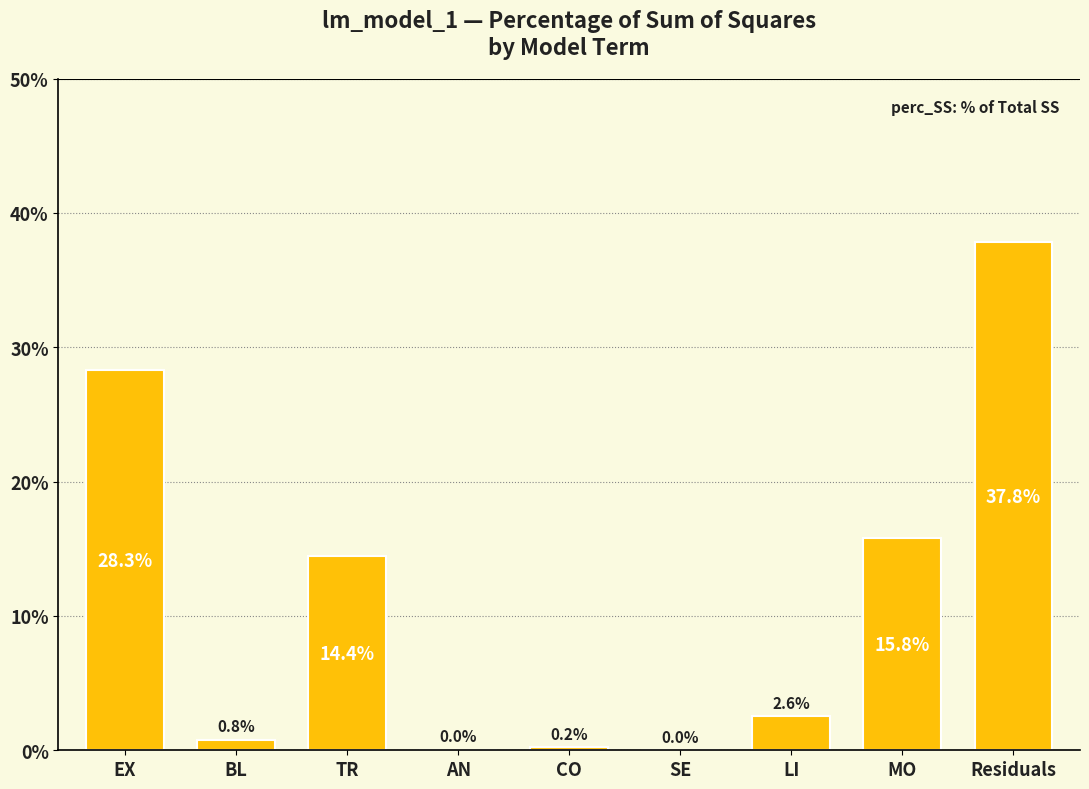

True or false: the data shows 0.0 at SE.

True